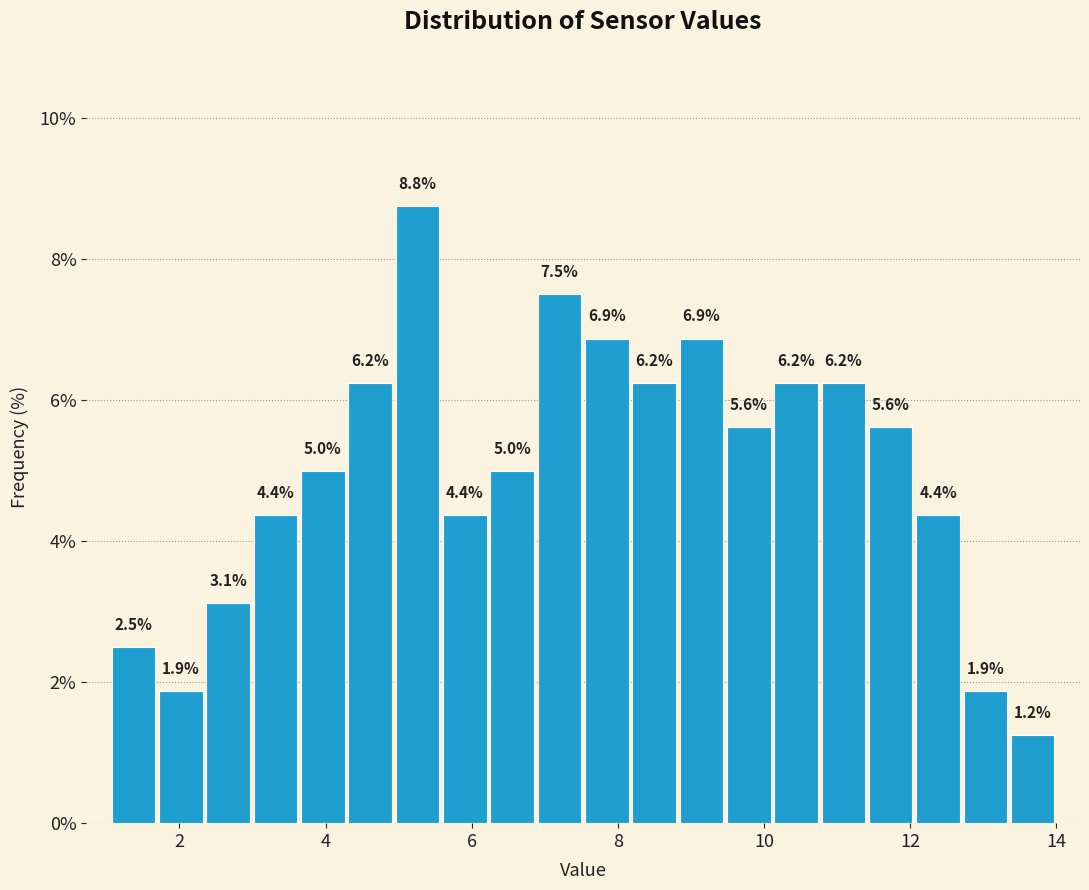

Read against the x-axis, roughly where is the centre of the tallest bar?

5.2